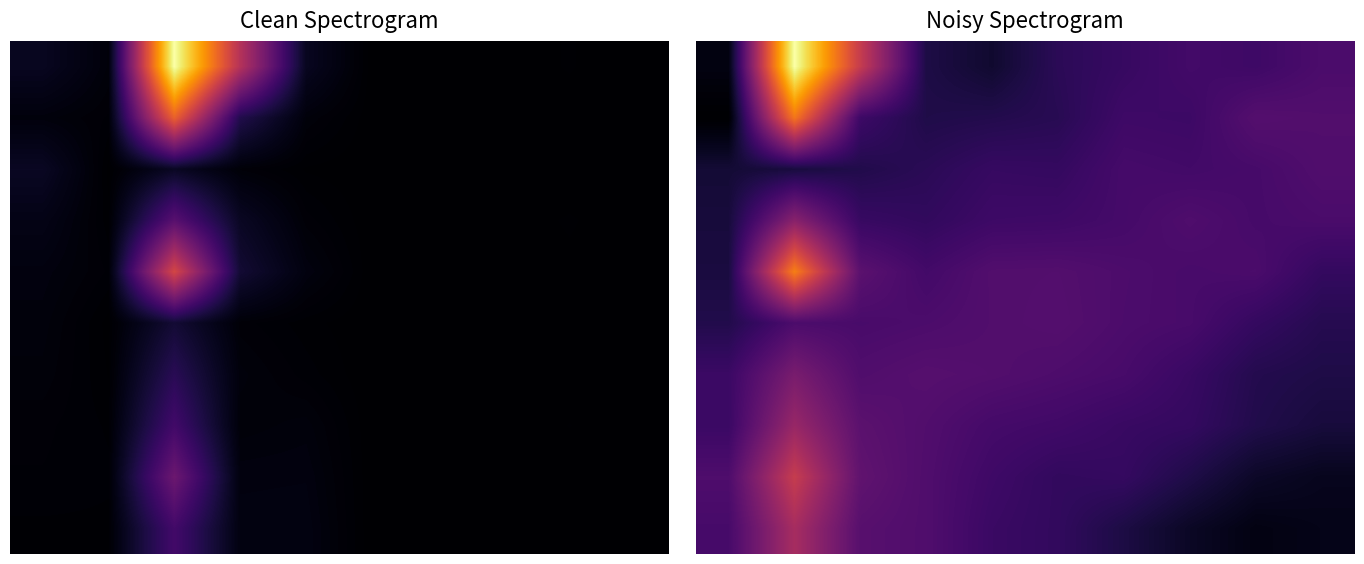

What is the total value across all series at 7?

2.3